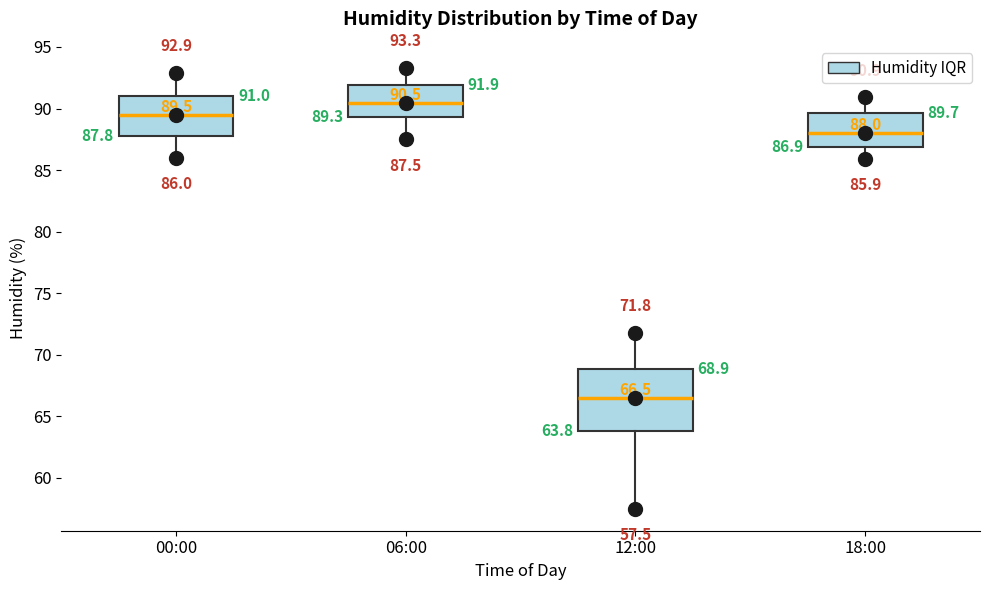

Which box's median line is the lowest?

12:00